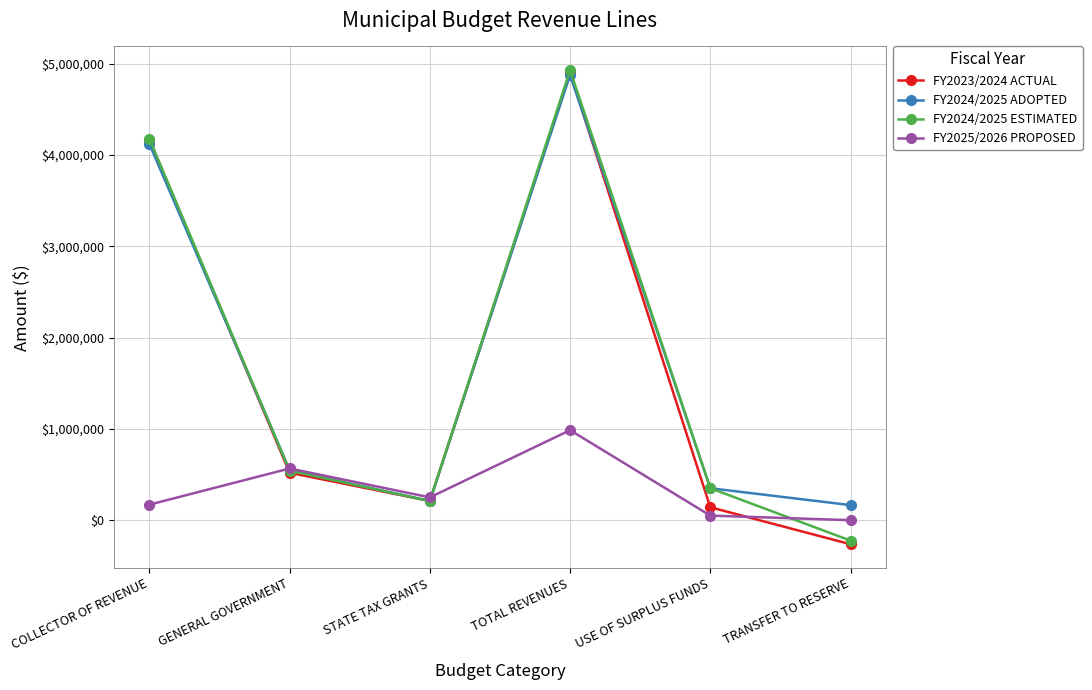

Between COLLECTOR OF REVENUE and STATE TAX GRANTS, which series saw the biggest shift?

FY2024/2025 ESTIMATED